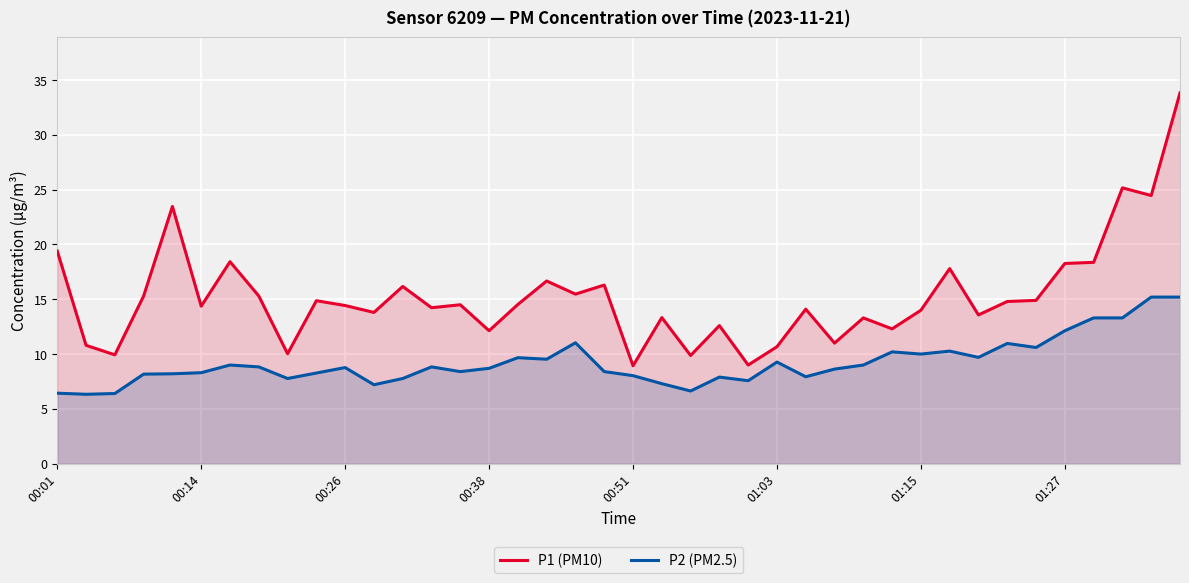

True or false: P2 (PM2.5) and P1 (PM10) cross at least once.

False